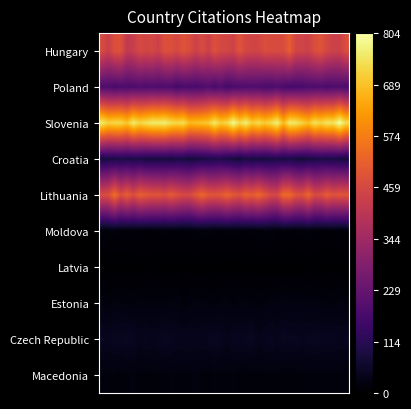

Reading right to left, list all the values displayed in this chart.

Hungary: 475.6	440.2	439.8	457.3	487.1	474.8	440.5	447.7	450.2	511.4	470.3	469.9	468.8	472.8	451.5	449.7	456.3	489.3	443.7	455.6	458.8	481.1	437.0	468.9	439.4	471.2	487.1	461.6	478.7	481.1	439.5	459.6	452.4	463.1	428.7	413.2	482.6	478.0	435.0	467.3
Poland: 175.9	185.2	180.6	174.7	185.9	180.4	183.9	169.9	167.7	166.3	177.1	187.5	174.4	175.5	186.9	186.1	184.8	180.6	175.7	162.3	188.6	170.4	193.9	176.3	172.6	174.3	175.8	164.5	185.3	181.9	179.7	185.8	181.2	187.7	181.2	180.2	181.3	172.4	184.4	186.4
Slovenia: 733.9	804.1	743.8	751.9	722.8	745.8	687.8	720.3	752.1	759.6	677.1	775.1	730.1	706.8	735.2	707.4	771.1	729.4	792.6	728.6	708.5	758.3	705.0	692.5	687.8	678.6	740.0	726.9	739.2	768.4	760.0	761.3	743.5	725.1	761.6	697.4	728.4	729.1	717.7	760.4
Croatia: 81.6	85.3	93.3	88.7	97.5	87.7	85.4	79.0	82.4	87.1	88.8	93.8	87.2	84.7	85.8	83.6	89.4	76.5	82.7	90.2	103.7	98.8	92.5	89.7	82.5	80.1	86.8	91.4	80.6	85.9	83.0	84.5	81.6	95.9	89.9	92.5	95.3	89.2	89.0	82.5
Lithuania: 490.8	494.9	484.8	511.6	472.0	466.5	532.6	485.1	490.4	539.4	537.5	459.8	463.5	499.7	534.5	506.0	523.5	484.4	500.6	528.6	502.4	491.9	499.1	535.7	499.4	462.1	463.4	483.3	506.5	478.1	494.0	491.0	504.9	519.0	471.7	516.6	473.8	549.8	476.3	470.1
Moldova: 13.1	12.2	13.7	10.3	12.9	12.8	16.0	14.5	13.0	11.5	13.5	12.5	17.2	18.3	14.4	14.2	12.2	14.3	14.4	13.6	12.8	13.7	16.3	14.9	15.7	13.4	13.2	14.1	11.7	15.6	13.4	12.5	11.9	12.6	13.9	10.5	15.1	14.2	16.4	14.6
Latvia: 1.3	2.3	0.0	0.2	1.4	2.7	3.2	0.9	1.3	0.2	1.0	1.1	1.4	1.2	2.1	1.5	0.4	1.2	0.7	0.7	0.0	0.9	0.6	1.5	1.8	0.7	0.0	2.8	1.4	0.6	0.0	4.1	2.9	0.0	0.0	3.2	0.0	0.0	0.9	0.1
Estonia: 17.6	22.0	18.6	20.1	19.4	21.7	20.9	23.5	20.9	22.4	23.5	21.2	22.6	19.3	17.9	19.9	19.3	21.7	16.9	23.5	20.7	16.5	19.3	20.6	20.4	19.5	14.9	22.9	20.3	19.5	19.8	19.4	20.1	20.5	19.1	17.8	20.9	21.9	16.5	21.0
Czech Republic: 43.5	41.2	44.9	44.8	44.7	47.4	46.6	42.2	46.7	45.2	48.7	38.9	45.9	42.1	37.4	49.2	45.3	44.2	45.0	36.7	45.9	47.7	45.0	41.9	40.1	44.1	40.8	41.8	46.0	48.8	42.3	40.2	43.8	39.0	46.3	49.8	46.4	47.7	43.4	46.5
Macedonia: 15.7	18.0	17.4	18.4	17.3	18.3	17.8	16.1	17.1	12.7	14.4	17.5	18.0	17.8	15.5	14.0	14.7	14.0	19.4	17.2	16.2	20.0	13.3	16.6	21.3	18.0	18.6	18.6	19.5	17.0	18.6	17.4	15.5	15.6	19.7	16.8	15.0	18.8	17.7	16.7